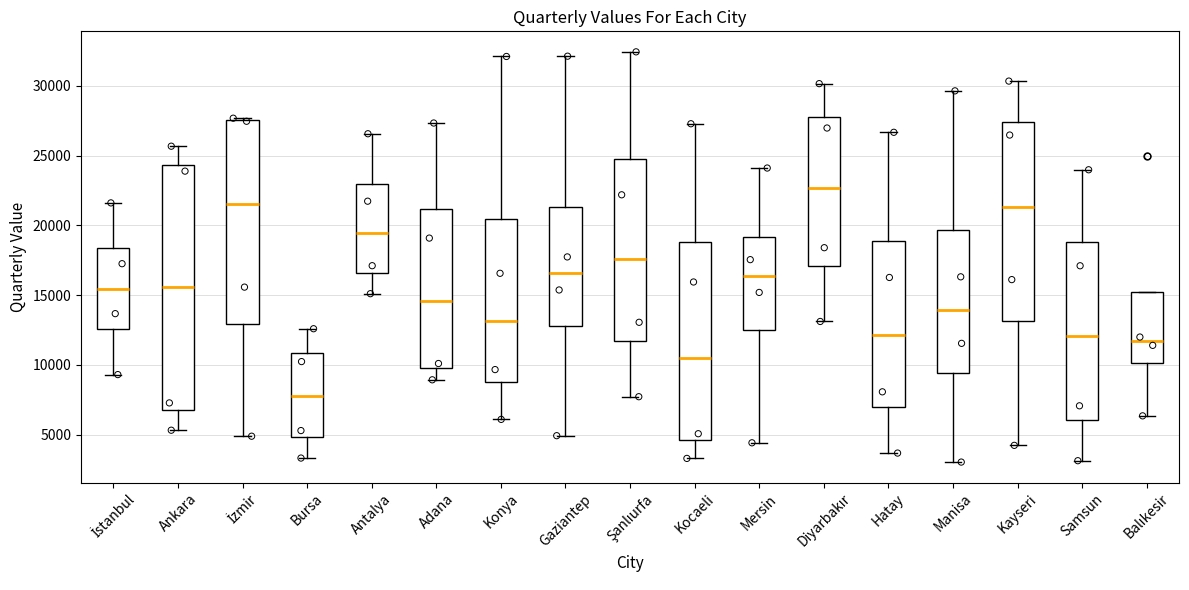

Which box has the highest median line?

Diyarbakır